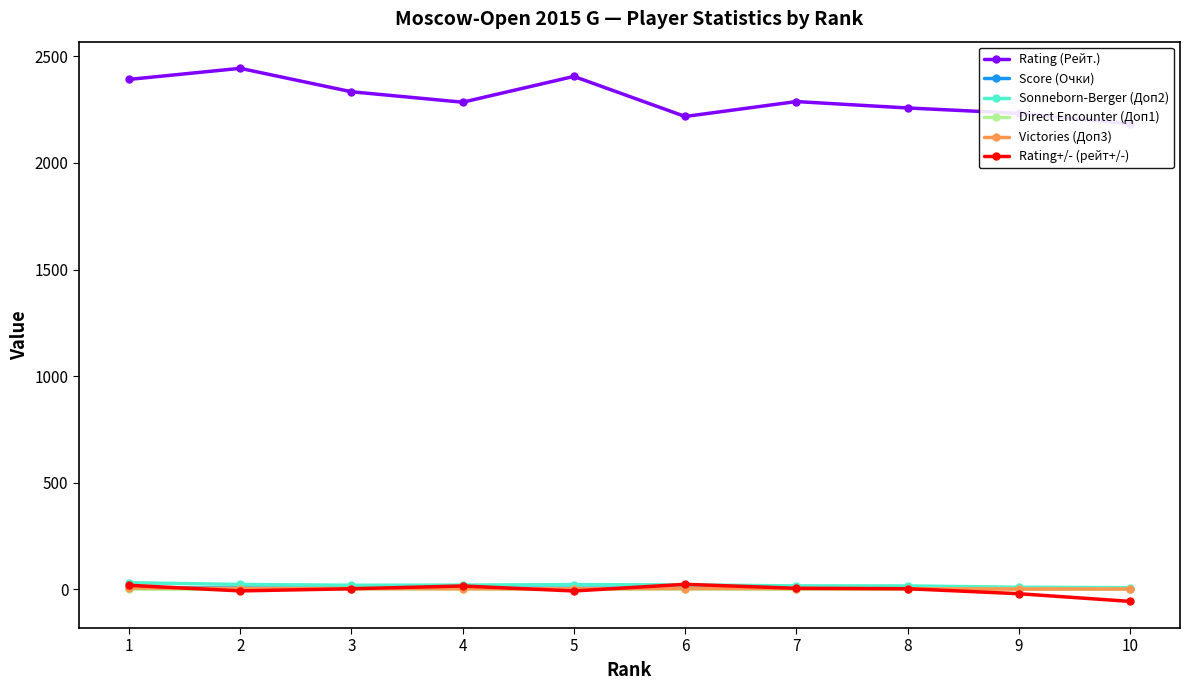

How many interior local valleys does the Sonneborn-Berger (Доп2) series have?

1